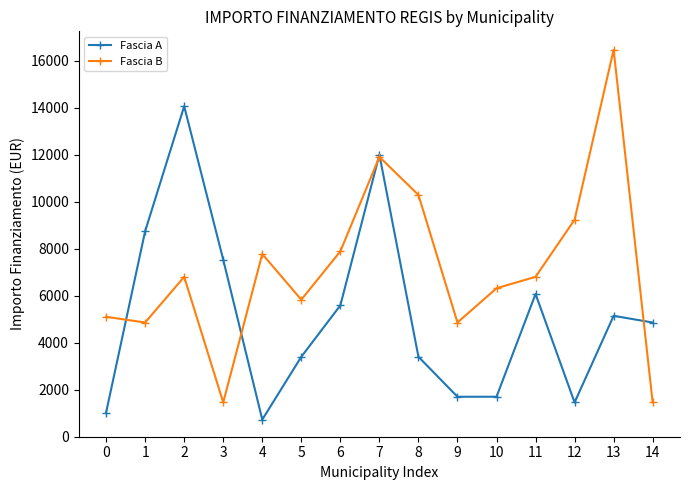

The value of Fascia A at 10 is 555. True or false?

False